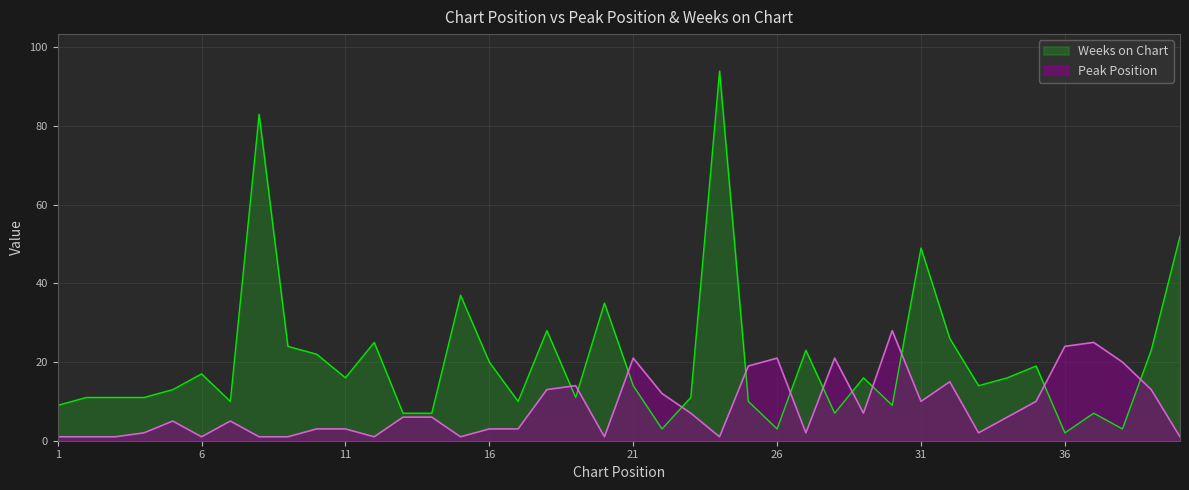

Between 19 and 8, which is larger?

19